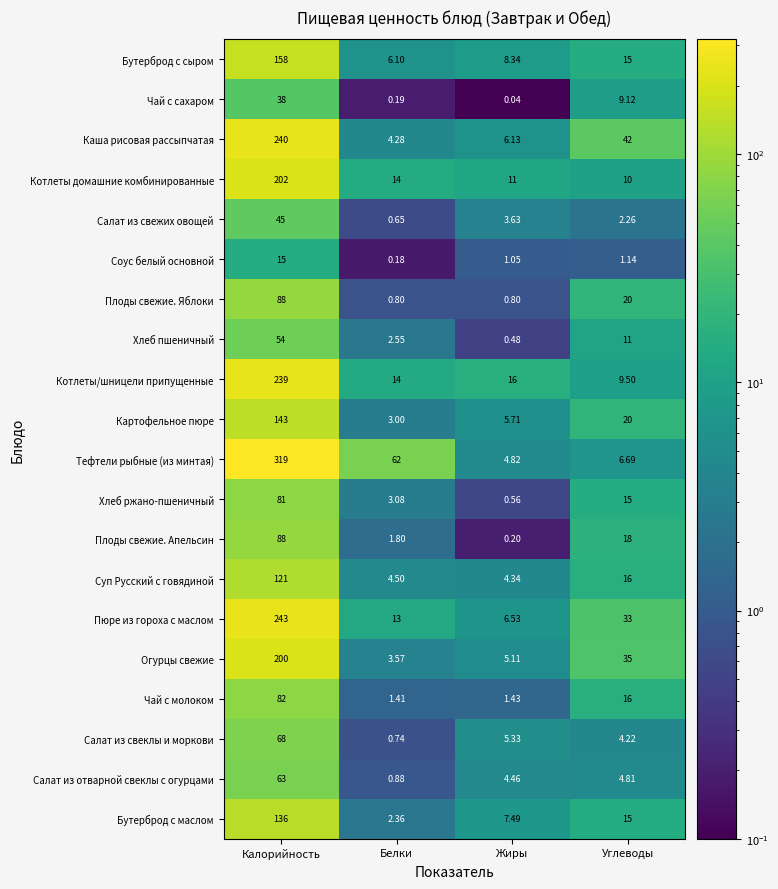

List the labels in order of Котлеты домашние комбинированные value, smallest first.

Углеводы, Жиры, Белки, Калорийность